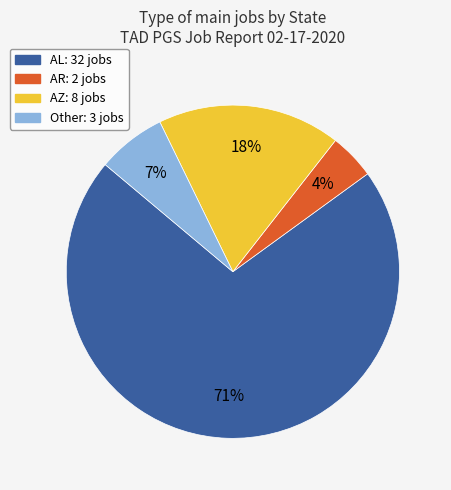

To the nearest percent, what is the difference between the largest and smallest slice percentages?

67%